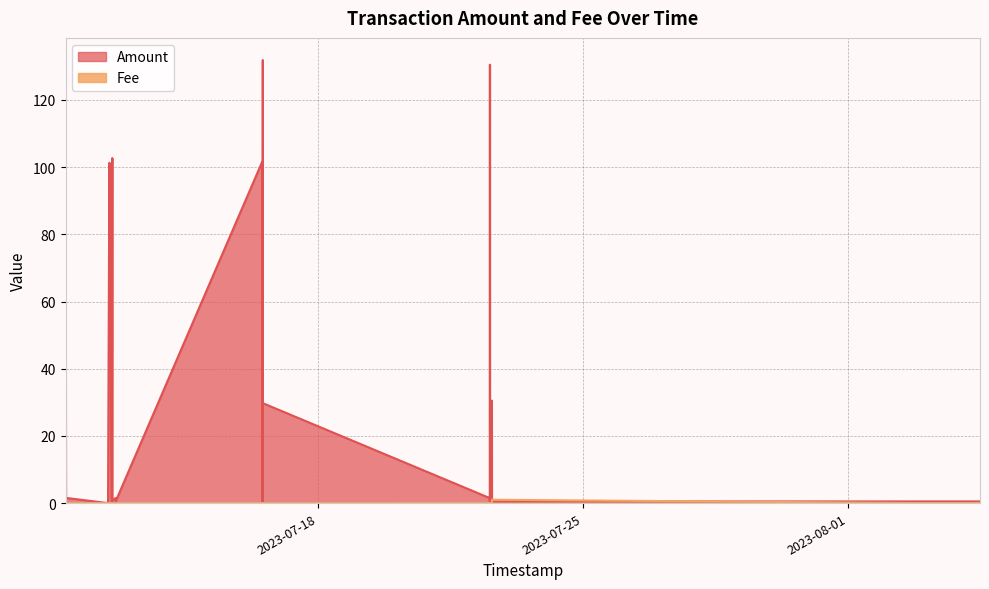

What is the difference between the maximum and minimum values in the Amount series?

131.9